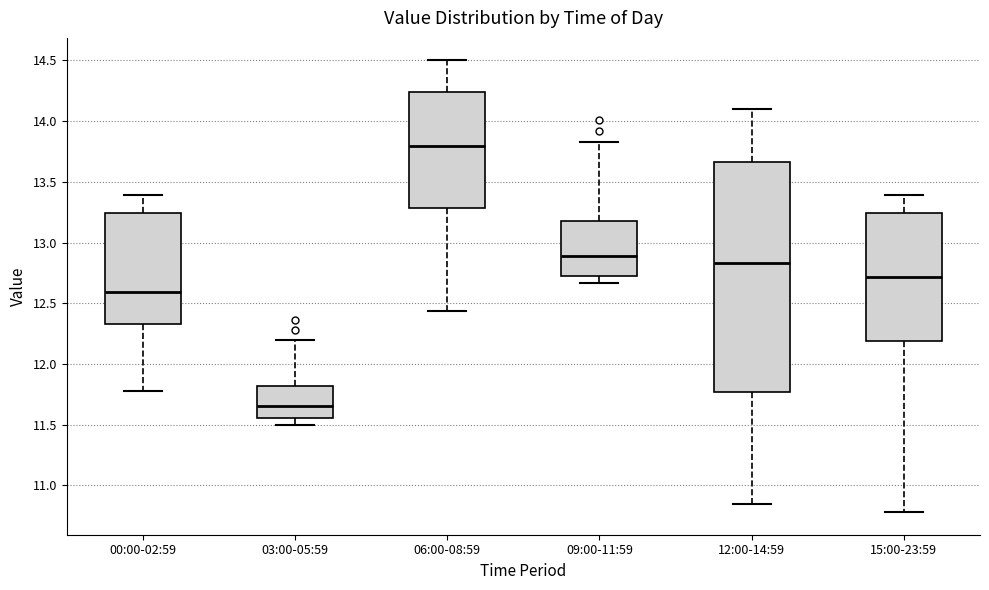

Comparing the boxes themselves (not the whiskers), which one is the tallest?

12:00-14:59